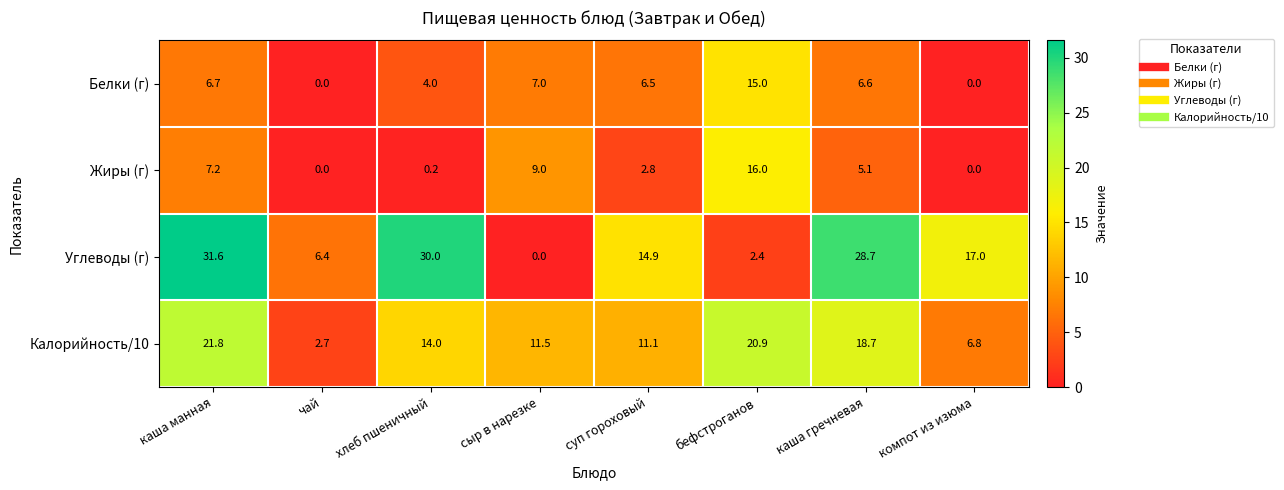

What is the average value of the Жиры (г) series?

5.0